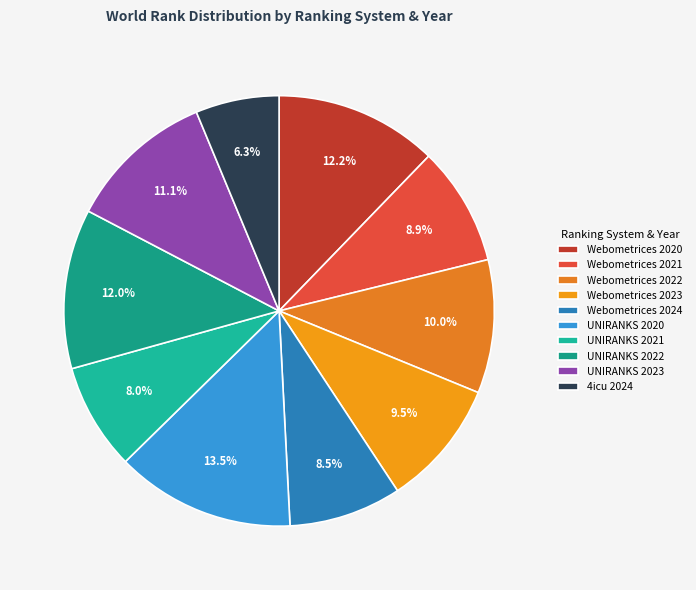

To the nearest percent, what percentage of the pie is UNIRANKS 2021?

8%